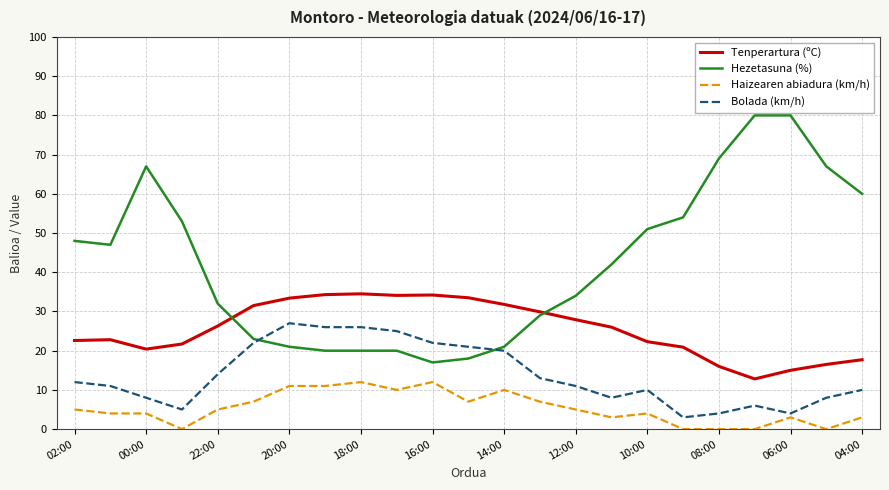

True or false: Hezetasuna (%) has more than 0 interior local peaks.

True